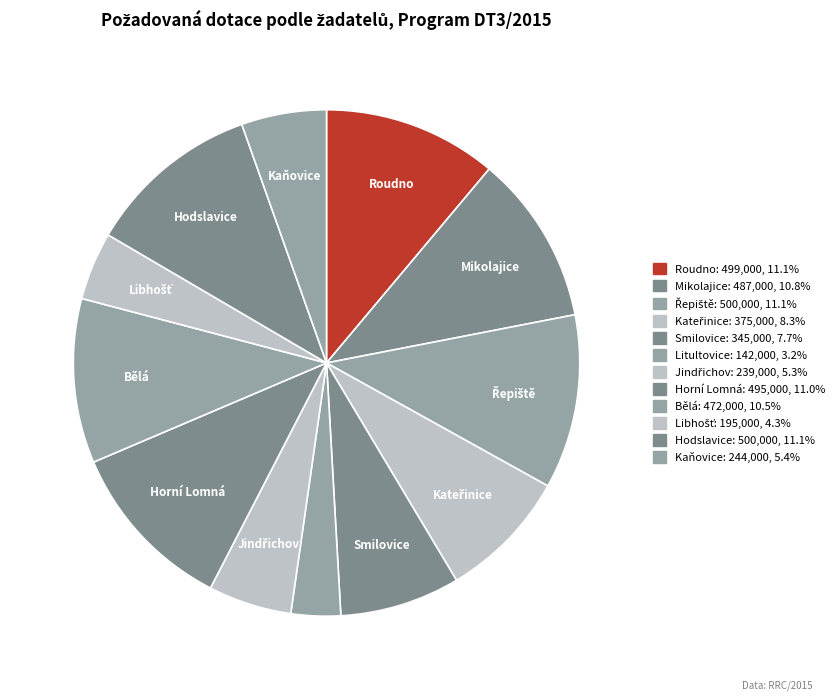

Count the number of slices in the pie.

12